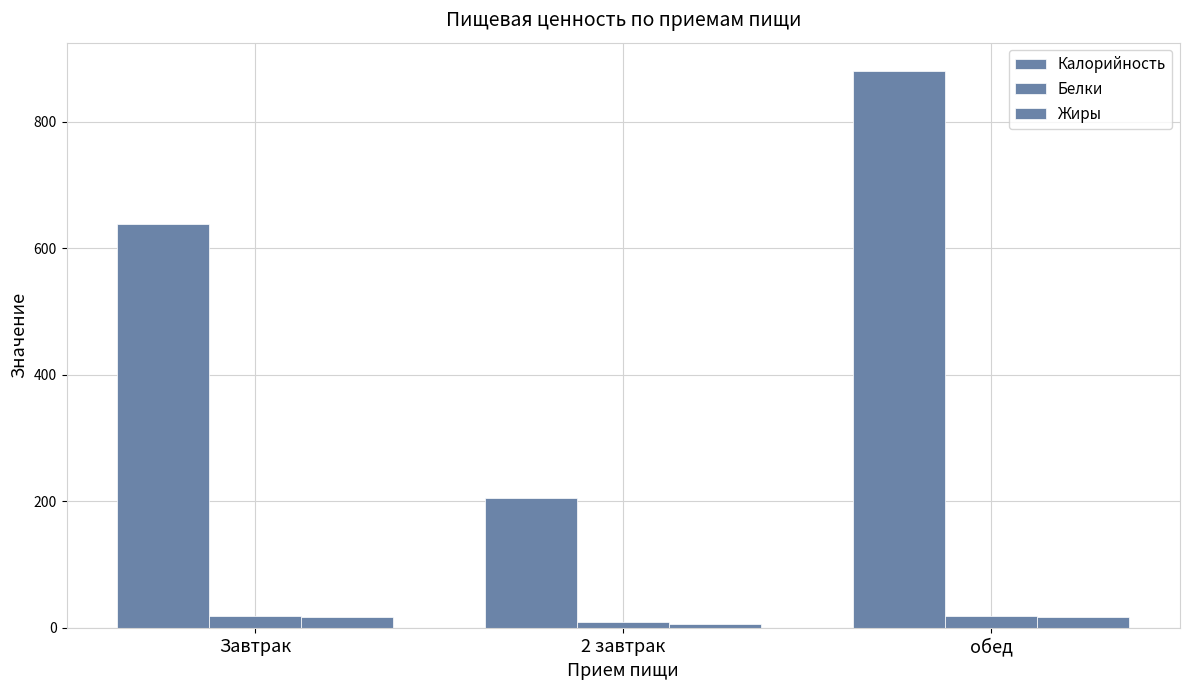

Is the value of Жиры at Завтрак greater than the value of Белки at 2 завтрак?

Yes